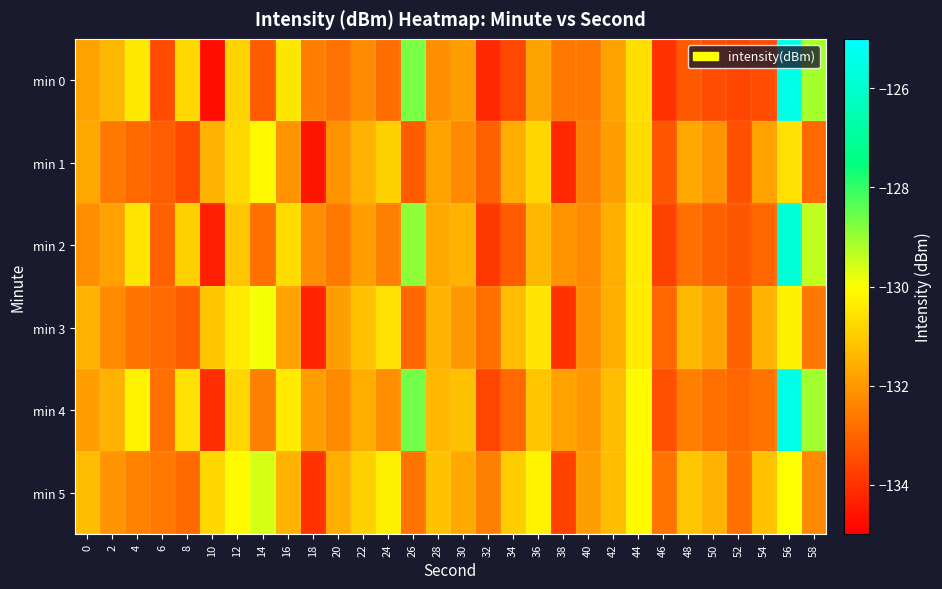

Reading right to left, list all the values displayed in this chart.

min 0: 58=-129.1	56=-125.5	54=-133.5	52=-133.6	50=-133.5	48=-133.2	46=-134.0	44=-130.7	42=-131.8	40=-132.6	38=-132.6	36=-131.8	34=-133.5	32=-134.2	30=-131.9	28=-132.2	26=-128.7	24=-132.9	22=-132.2	20=-132.8	18=-132.5	16=-130.5	14=-133.2	12=-130.9	10=-134.7	8=-130.8	6=-133.5	4=-130.4	2=-131.4	0=-131.8
min 1: 58=-132.9	56=-130.6	54=-131.8	52=-133.4	50=-132.1	48=-131.7	46=-133.3	44=-130.7	42=-131.9	40=-132.5	38=-134.2	36=-130.8	34=-131.6	32=-133.1	30=-132.3	28=-131.8	26=-133.2	24=-130.9	22=-131.5	20=-132.1	18=-134.6	16=-132.1	14=-130.1	12=-130.8	10=-131.5	8=-133.6	6=-133.1	4=-132.9	2=-132.6	0=-131.7
min 2: 58=-129.4	56=-125.8	54=-133.0	52=-133.3	50=-133.1	48=-132.8	46=-133.7	44=-130.4	42=-131.6	40=-132.3	38=-132.1	36=-131.4	34=-133.2	32=-133.9	30=-131.5	28=-131.7	26=-128.9	24=-132.5	22=-131.9	20=-132.6	18=-132.2	16=-130.7	14=-132.8	12=-131.1	10=-134.4	8=-130.9	6=-133.1	4=-130.5	2=-131.8	0=-132.2
min 3: 58=-132.6	56=-130.3	54=-131.5	52=-133.1	50=-131.8	48=-131.4	46=-133.0	44=-130.4	42=-131.6	40=-132.2	38=-134.0	36=-130.5	34=-131.3	32=-132.8	30=-132.0	28=-131.5	26=-133.0	24=-130.6	22=-131.2	20=-131.9	18=-134.3	16=-131.8	14=-129.9	12=-130.4	10=-131.1	8=-133.2	6=-132.9	4=-132.7	2=-132.3	0=-131.5
min 4: 58=-129.1	56=-125.5	54=-132.7	52=-133.0	50=-132.8	48=-132.5	46=-133.4	44=-130.1	42=-131.3	40=-132.0	38=-131.8	36=-131.1	34=-132.9	32=-133.6	30=-131.2	28=-131.4	26=-128.6	24=-132.2	22=-131.6	20=-132.3	18=-131.9	16=-130.4	14=-132.5	12=-130.8	10=-134.1	8=-130.6	6=-132.8	4=-130.2	2=-131.5	0=-131.9
min 5: 58=-132.3	56=-130.0	54=-131.2	52=-132.8	50=-131.5	48=-131.1	46=-132.7	44=-130.1	42=-131.3	40=-131.9	38=-133.7	36=-130.2	34=-131.0	32=-132.5	30=-131.7	28=-131.2	26=-132.7	24=-130.3	22=-130.9	20=-131.6	18=-134.0	16=-131.5	14=-129.6	12=-130.1	10=-130.8	8=-132.9	6=-132.6	4=-132.4	2=-132.1	0=-131.3